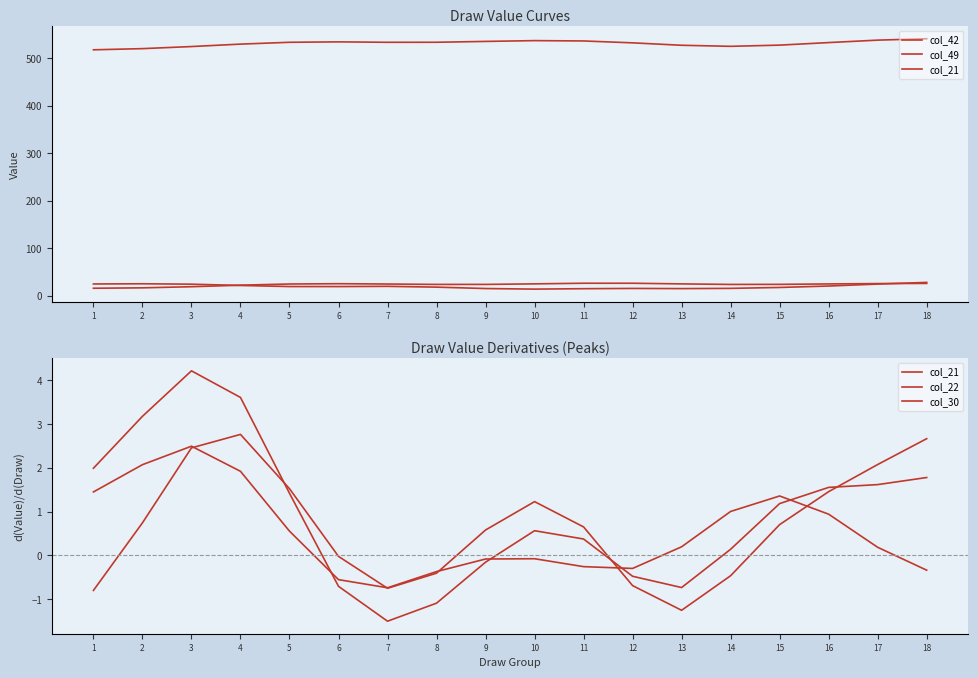

True or false: col_49 has a value of 14.1 at 10.

True